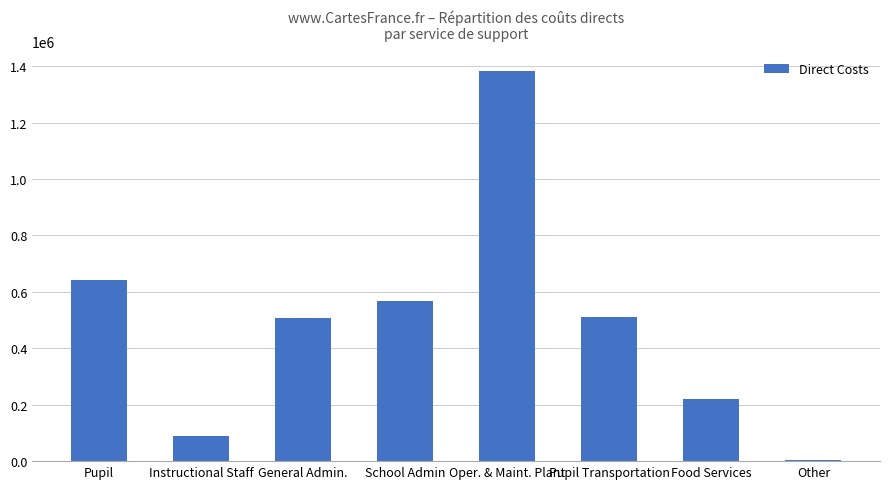

What is the sum of the values at Pupil and General Admin.?

1146985